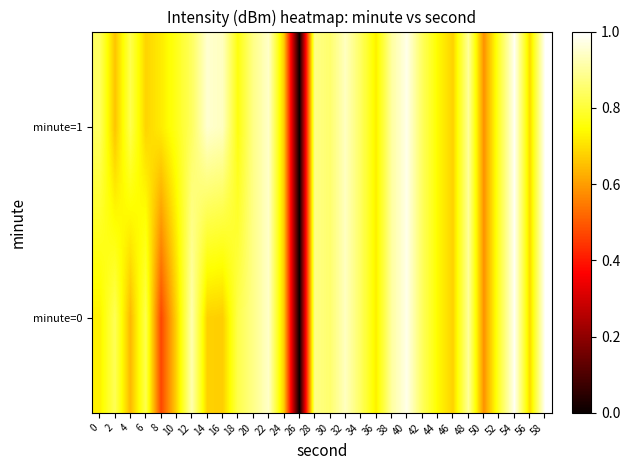

Which has a higher value, 28 or 50?

28